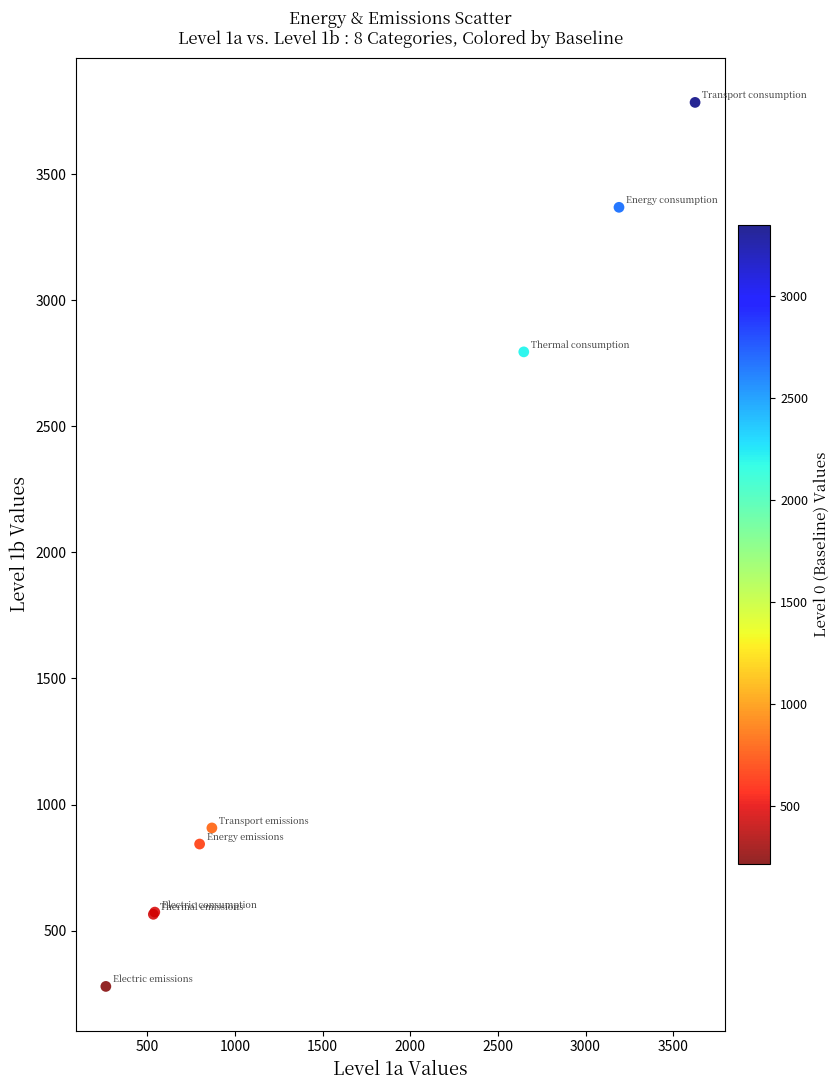

What Y value in the scatter plot is closest to 2031?

2795.0